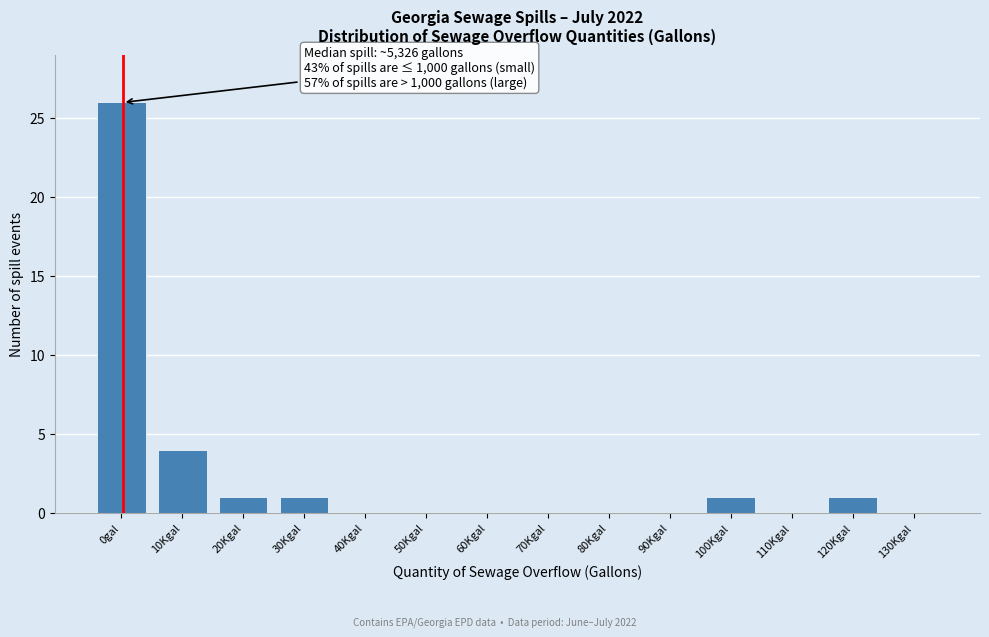

Reading right to left, extract all data points from this chart.

130Kgal=0	120Kgal=1	110Kgal=0	100Kgal=1	90Kgal=0	80Kgal=0	70Kgal=0	60Kgal=0	50Kgal=0	40Kgal=0	30Kgal=1	20Kgal=1	10Kgal=4	0gal=26